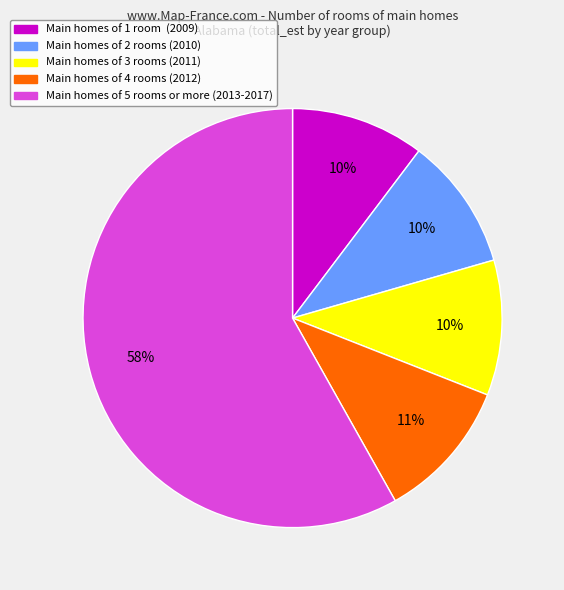

Does any single category account for the majority?

Yes